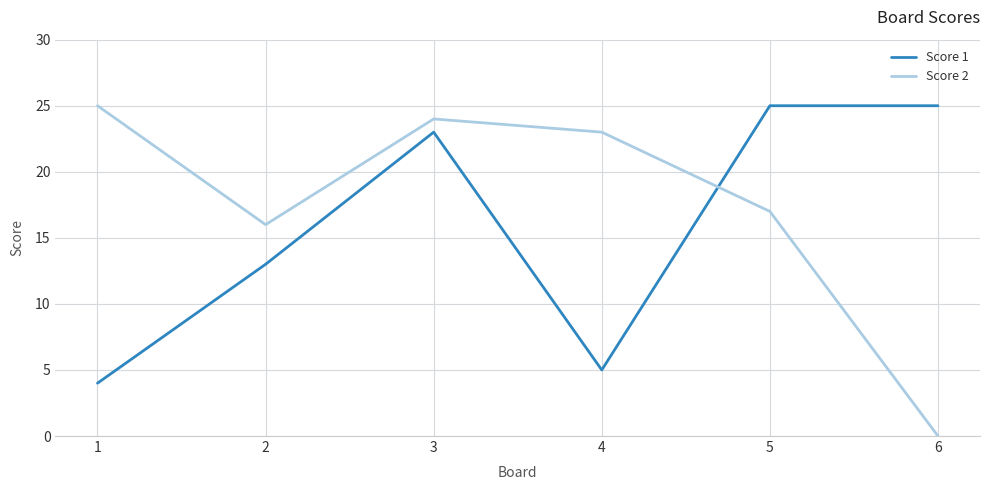

At which label is Score 2 closest to 12?

2